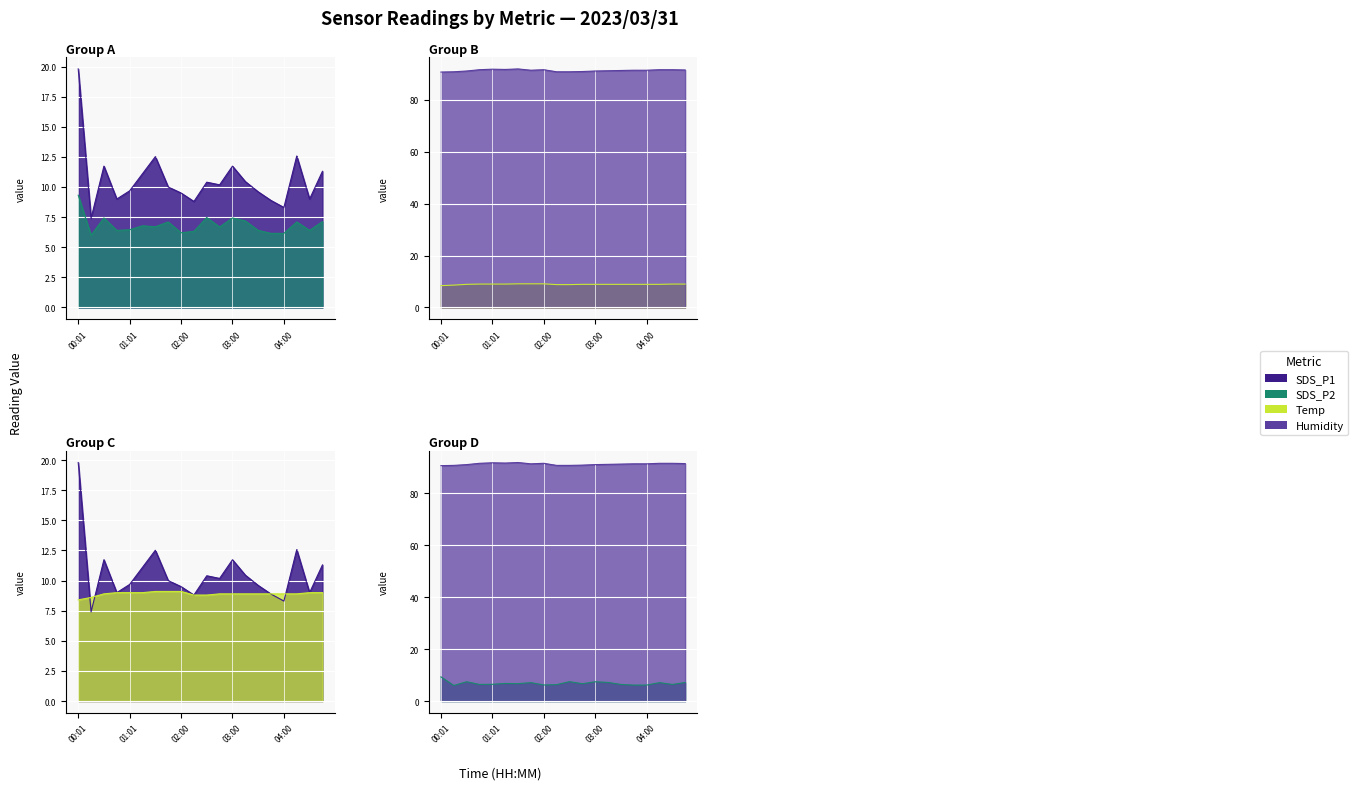

The value of Temp at 03:15 is 4.9. True or false?

False